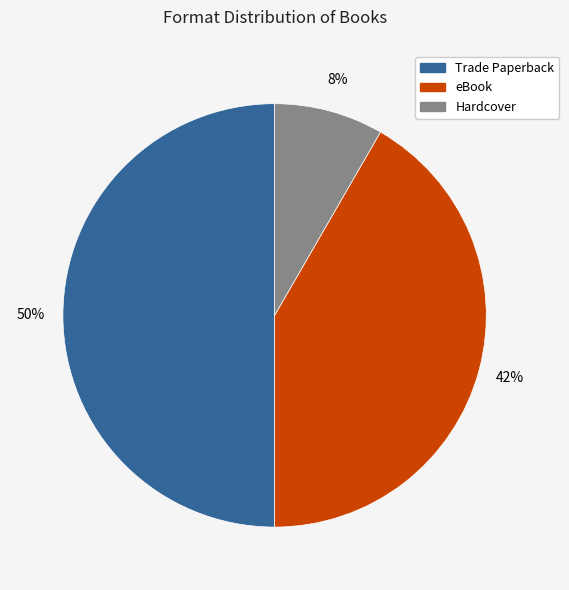

Which slice is the largest?

Trade Paperback